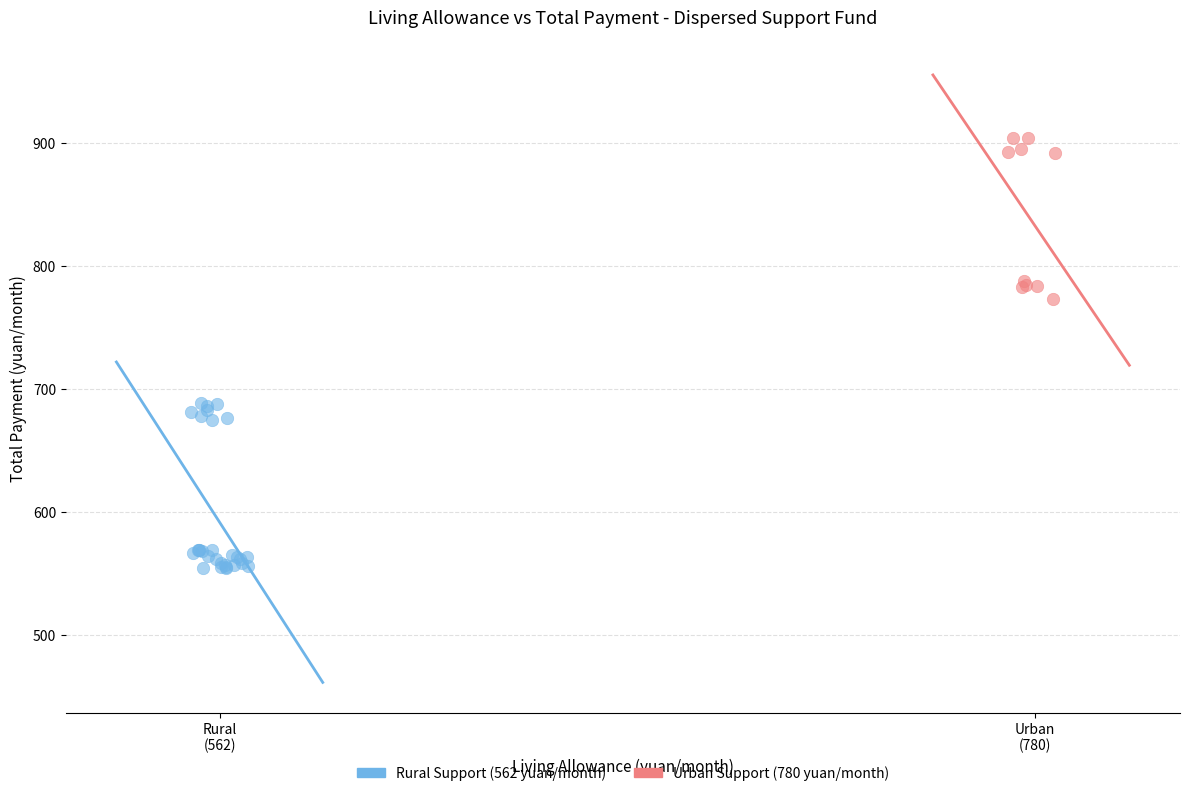

Which series reaches the minimum Y coordinate?

Rural Support (562 yuan/month)